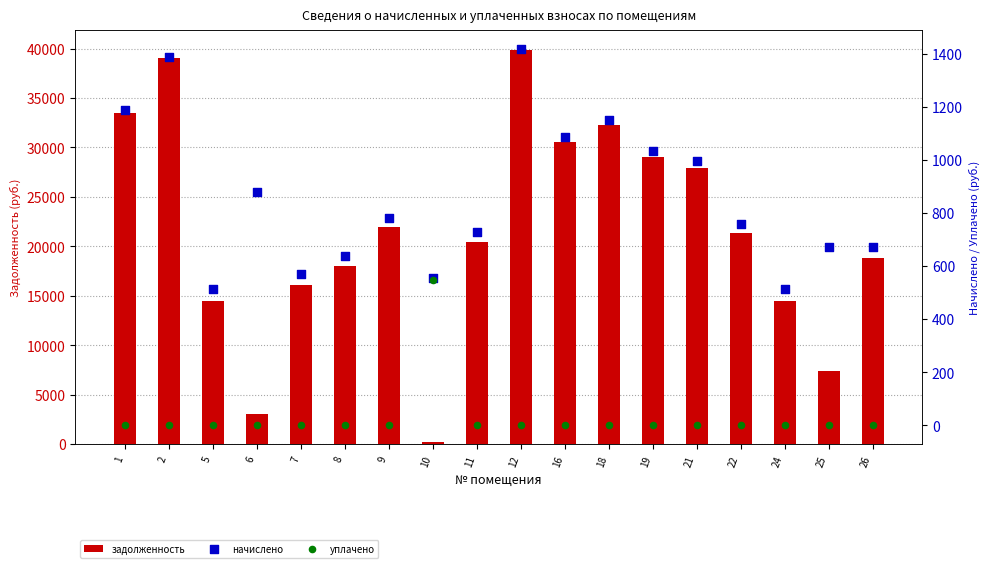

Which series contains the lowest Y value?

уплачено